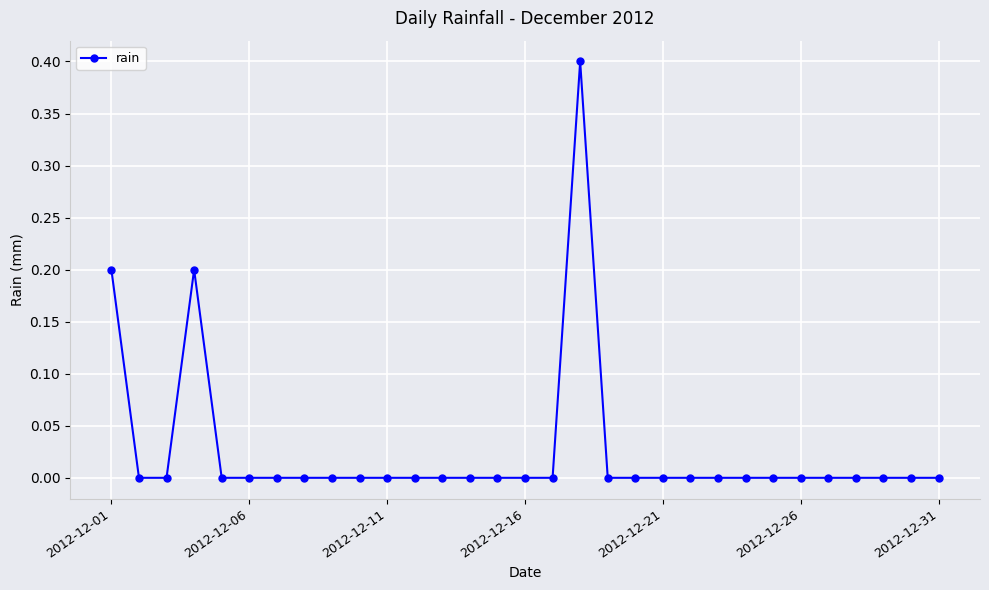

What is the difference between the maximum and second lowest values?

0.4